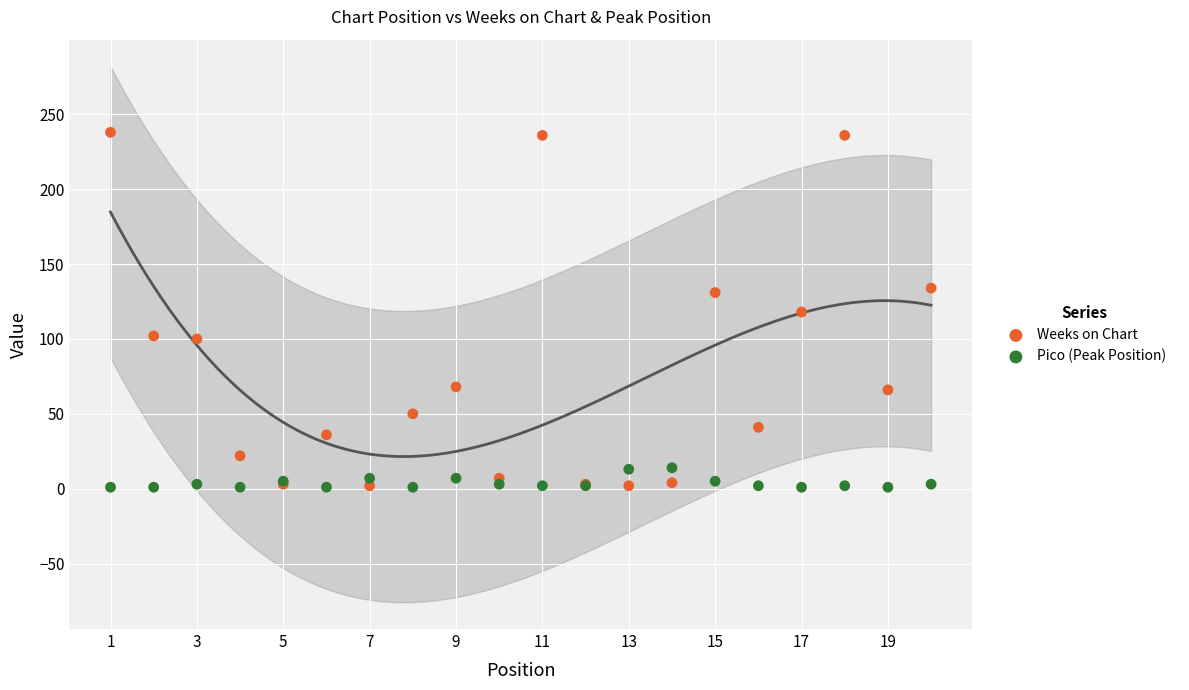

Which series contains the highest Y value?

Weeks on Chart